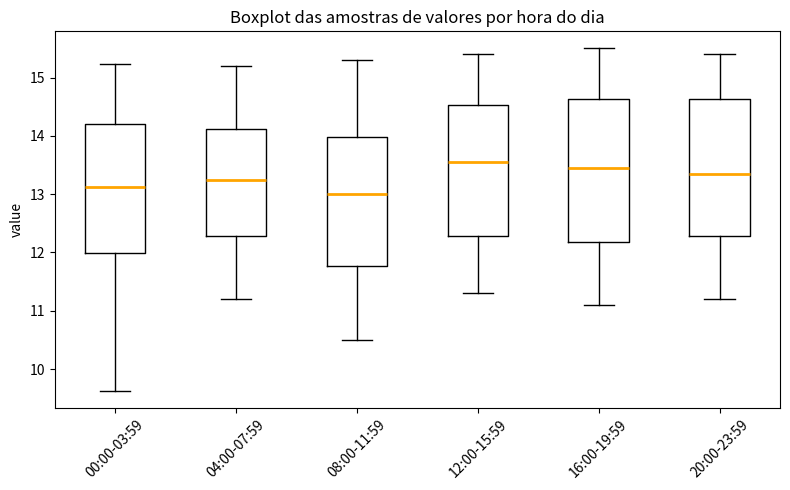

Which box has the highest median line?

12:00-15:59